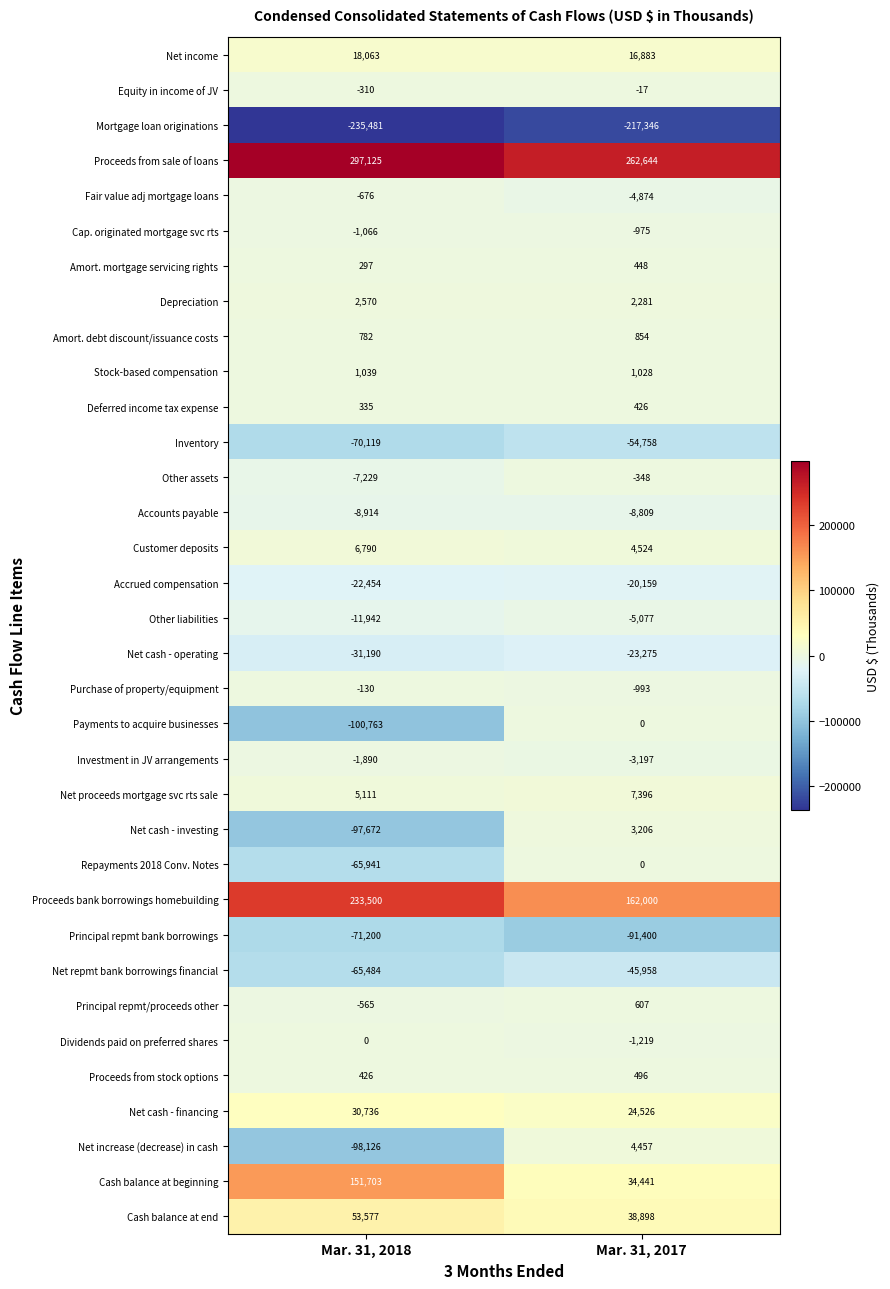

Is the value of Stock-based compensation at Mar. 31, 2017 greater than the value of Purchase of property/equipment at Mar. 31, 2017?

Yes